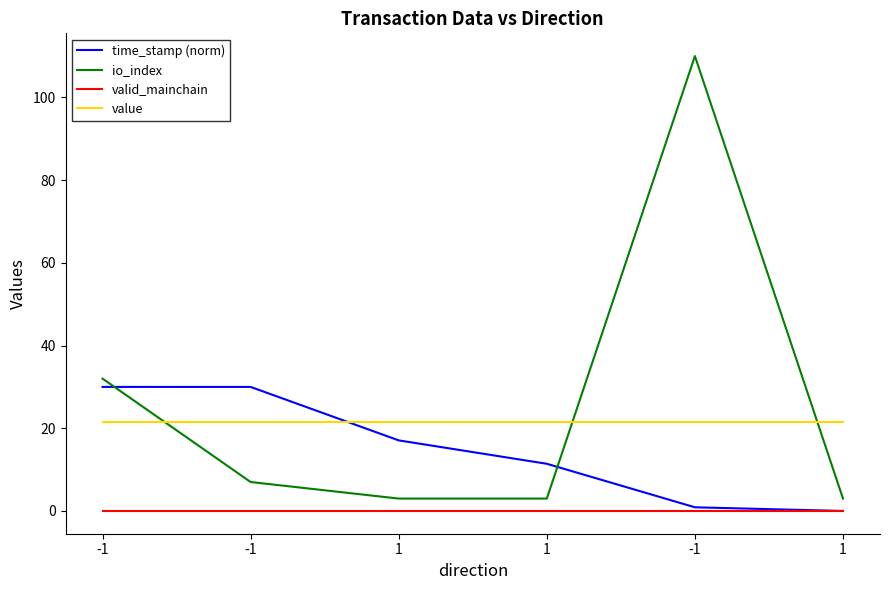

Reading left to right, extract all data points from this chart.

time_stamp (norm): -1=30.0	-1=30.0	1=17.1	1=11.4	-1=0.9	1=0.0
io_index: -1=32.0	-1=7.0	1=3.0	1=3.0	-1=110.0	1=3.0
valid_mainchain: -1=0.0	-1=0.0	1=0.0	1=0.0	-1=0.0	1=0.0
value: -1=21.6	-1=21.6	1=21.6	1=21.6	-1=21.6	1=21.6